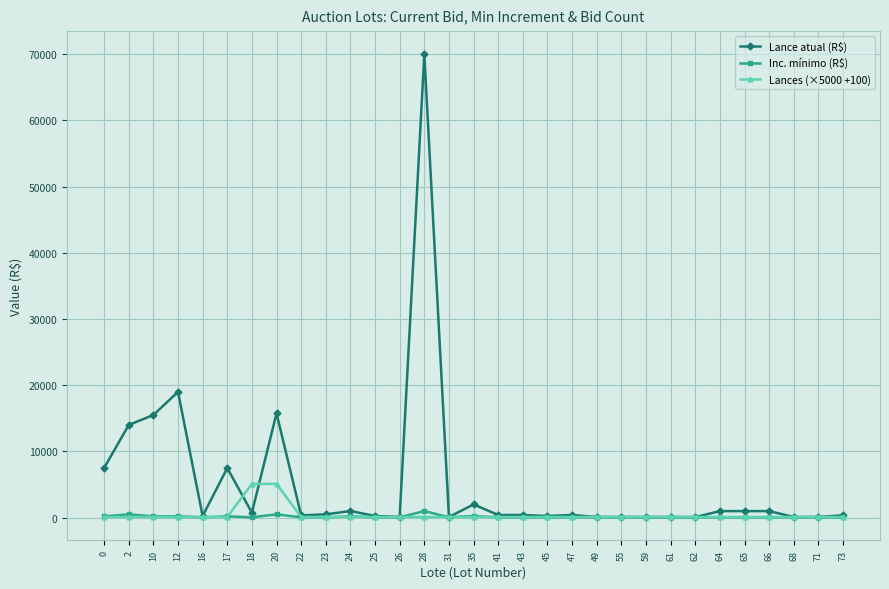

Which series has the largest range (max minus min)?

Lance atual (R$)